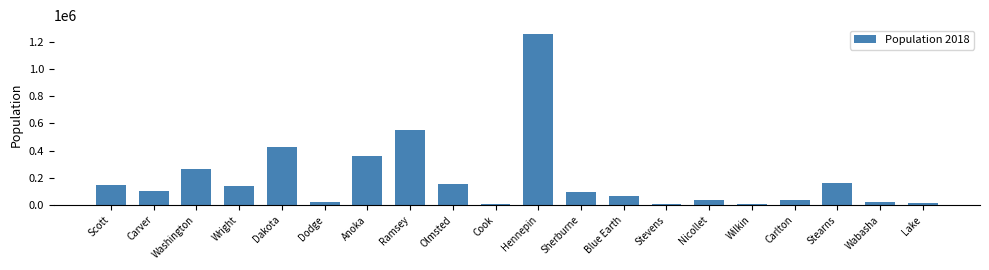

Count the number of categories in the chart.

20